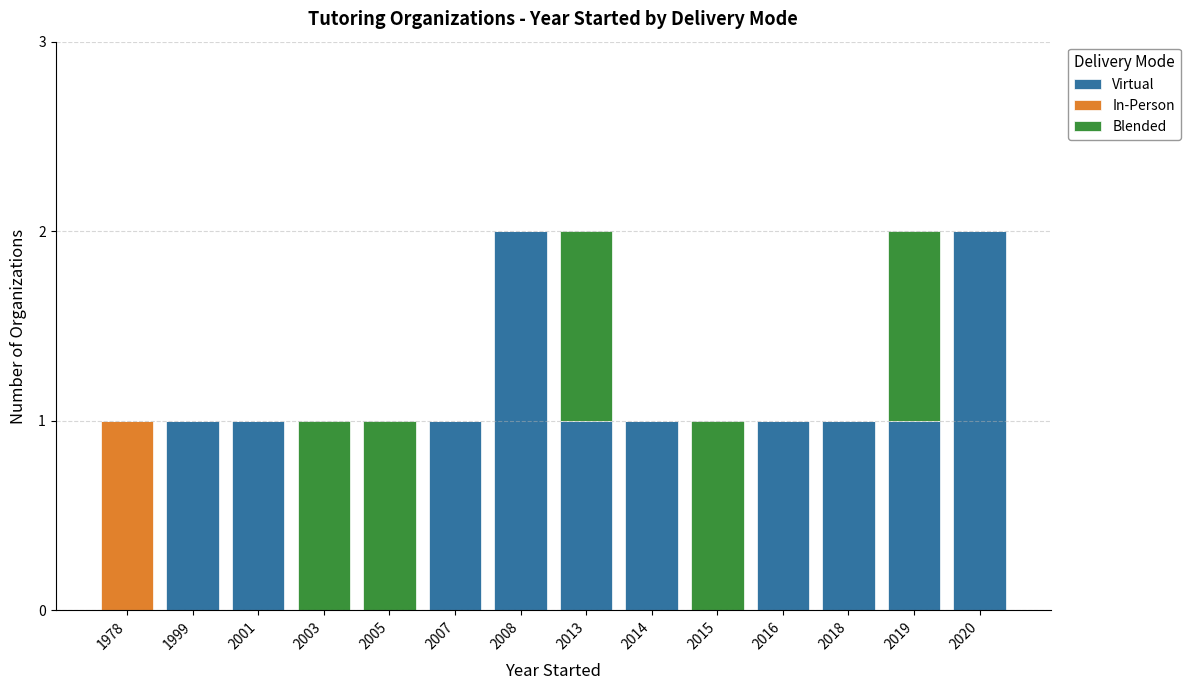

Is it true that Virtual equals 1 at 2014?

True